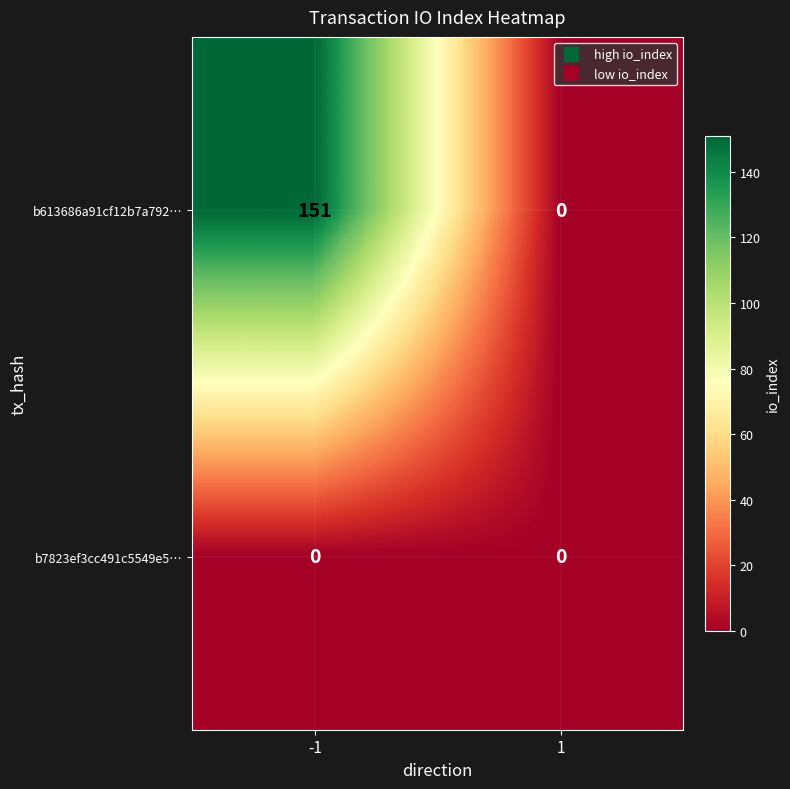

List the series in order of their peak value, highest first.

b613686a91cf12b7a792…, b7823ef3cc491c5549e5…